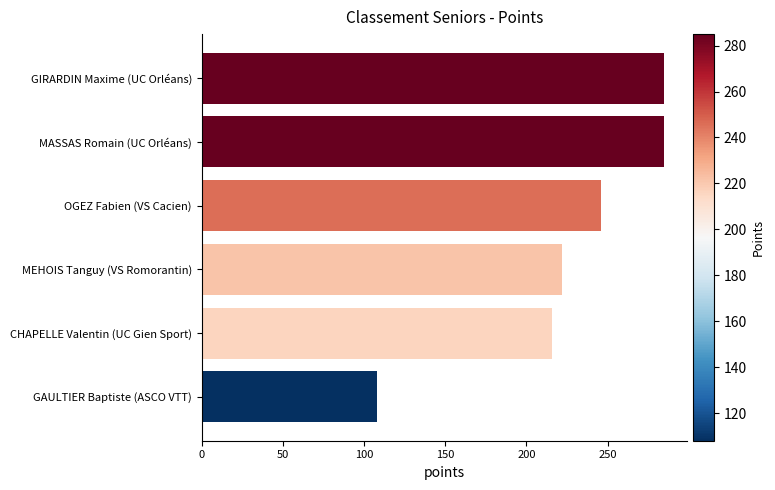

Read the value at MEHOIS Tanguy (VS Romorantin).

222